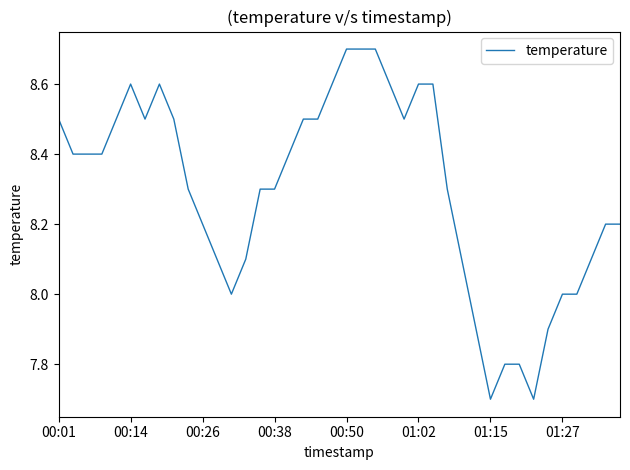

What is the minimum value shown in the chart?

7.7